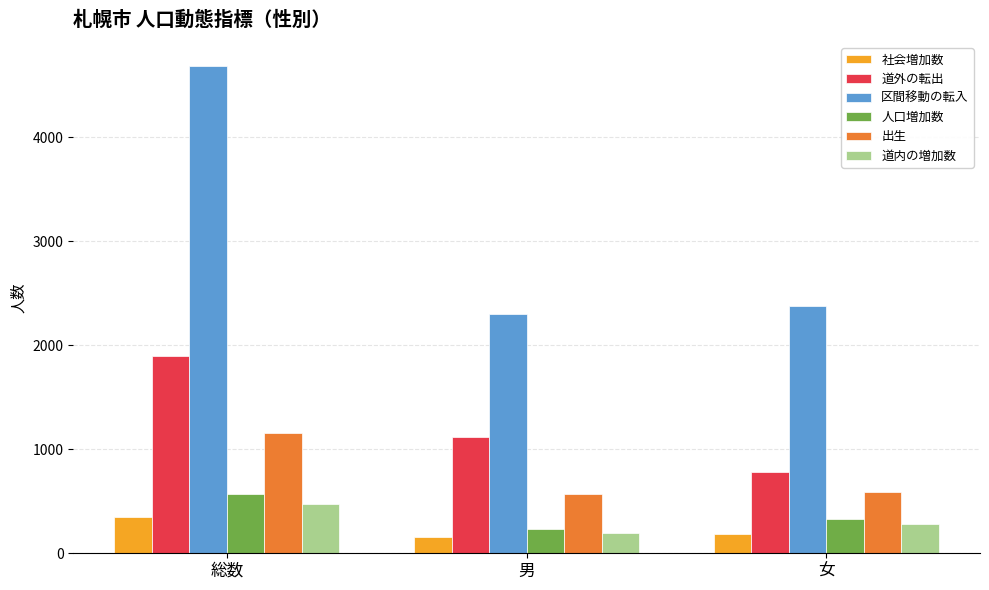

How many distinct data groups are displayed?

6